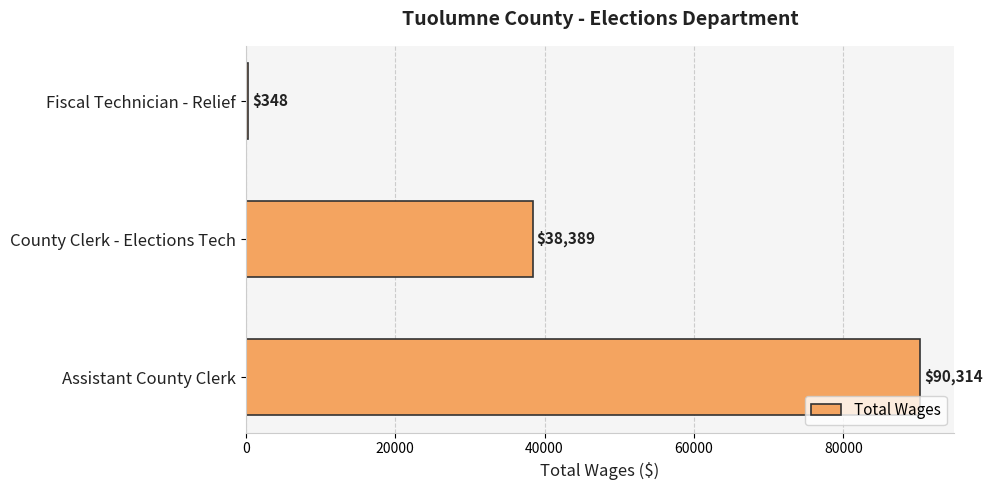

Reading bottom to top, list all the values displayed in this chart.

90314	38389	348